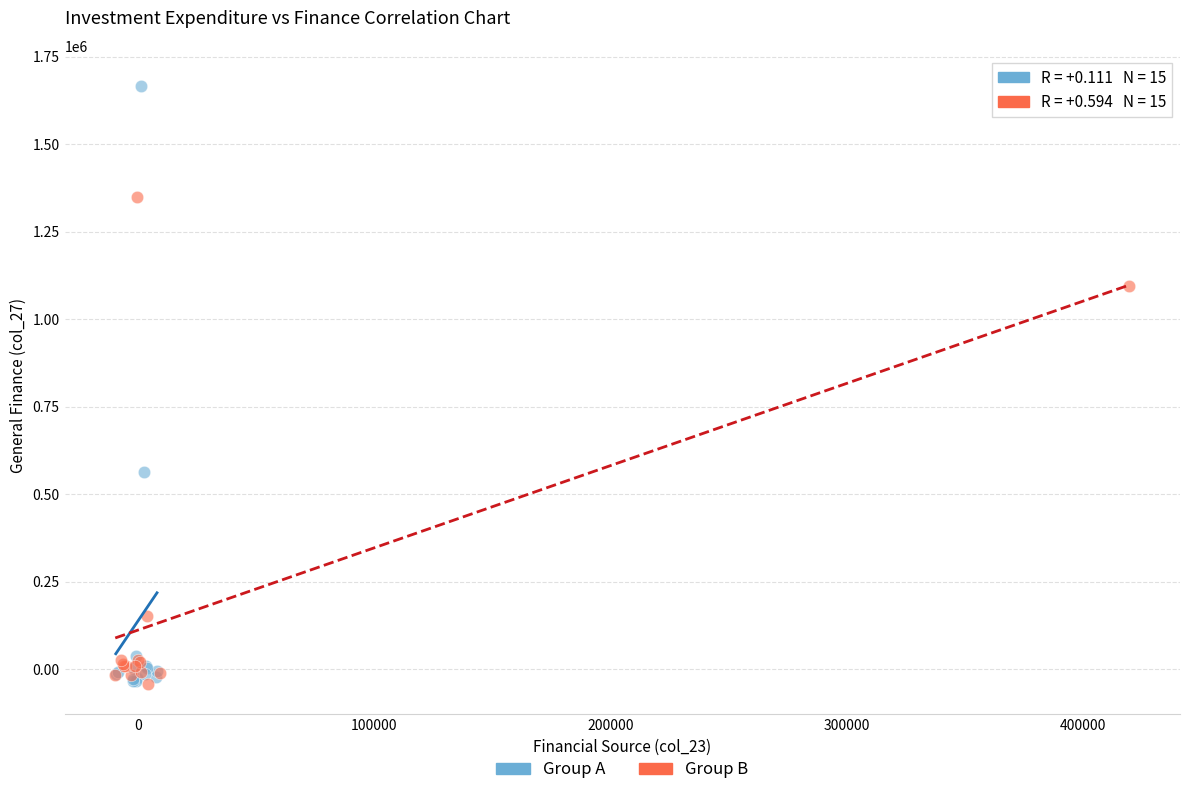

Which series has the largest Y range (max minus min)?

Group A